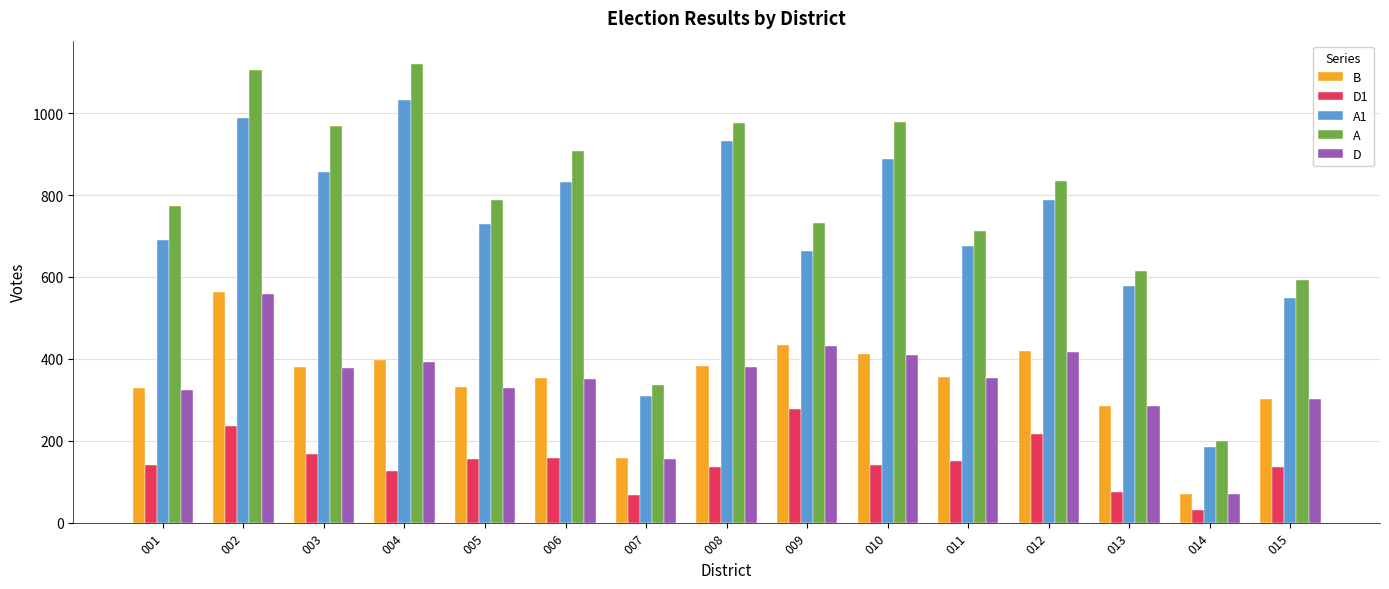

Where is A1 nearest to the value 608?

013